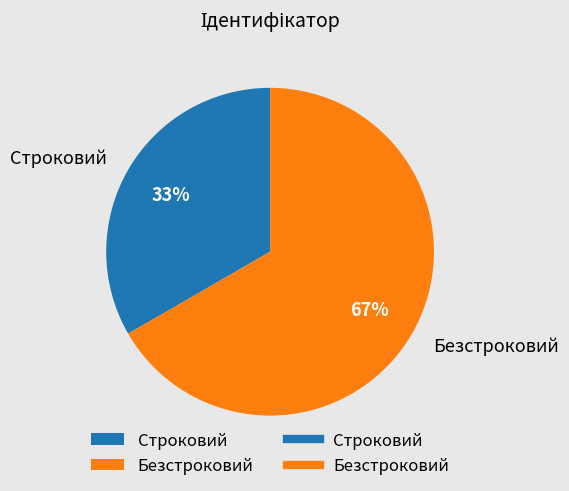

Approximately how many times larger is the value at Строковий compared to Безстроковий?

0.5